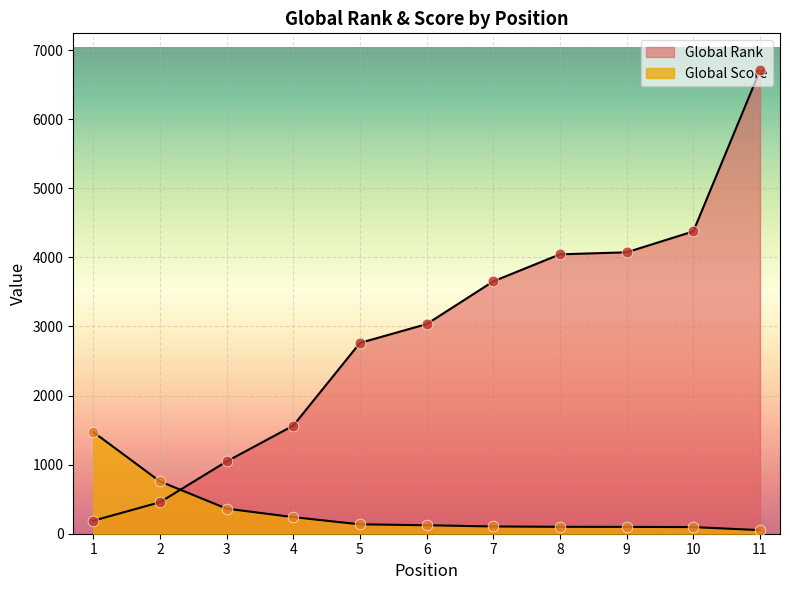

What are all the series names shown in the legend?

Global Score, Global Rank